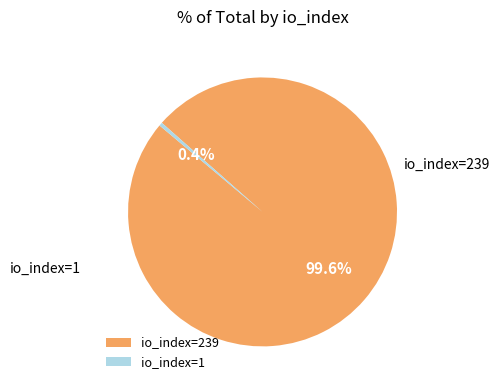

What is the smallest slice in the pie chart?

io_index=1